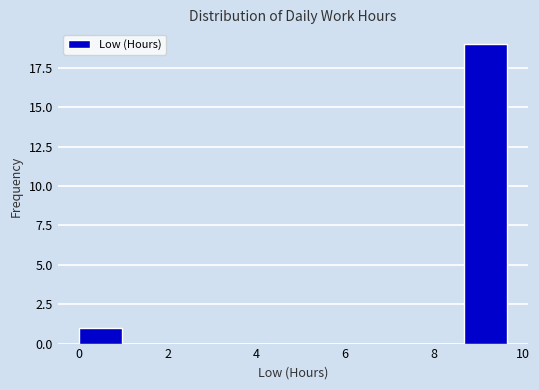

Reading left to right, transcribe this chart: for each bar, give the range it covers on the x-axis and its height. Neither the bar edges nor the heights are printed on the chart, so give them approximately, as read against the axes.

0.0 to 1.0: 1
1.0 to 2.0: 0
2.0 to 2.8: 0
2.8 to 3.8: 0
3.8 to 4.8: 0
4.8 to 5.8: 0
5.8 to 6.8: 0
6.8 to 7.8: 0
7.8 to 8.6: 0
8.6 to 9.6: 19